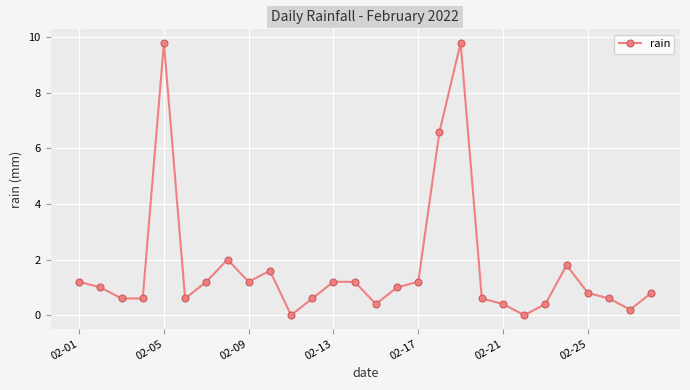

What is the value of the 23rd point from the left?

0.4